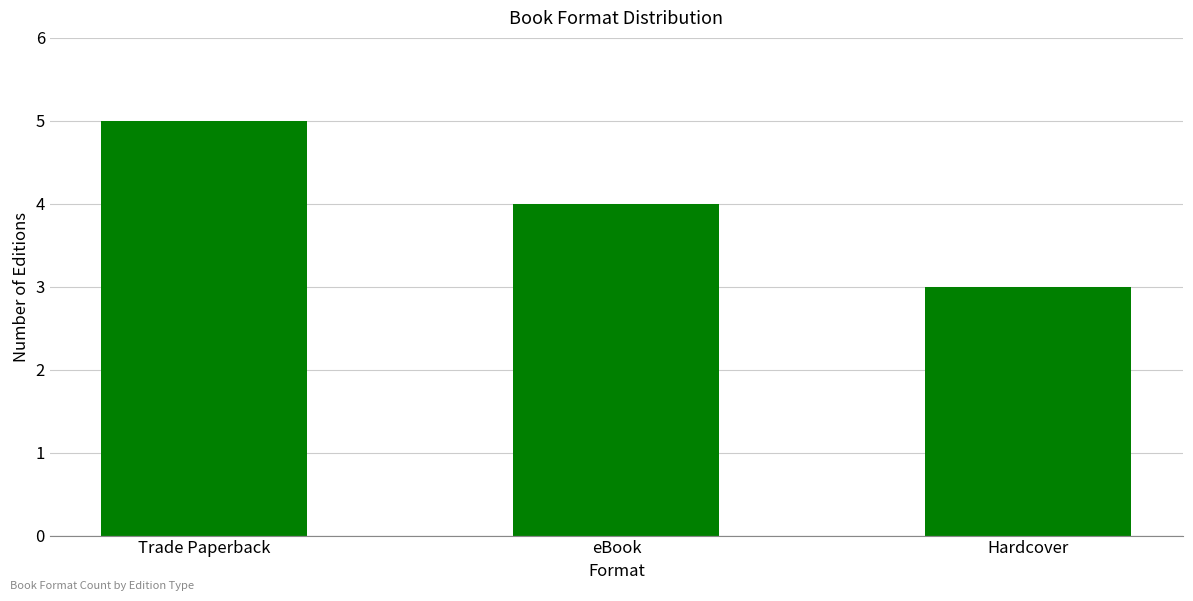

What position from the right is Trade Paperback?

3